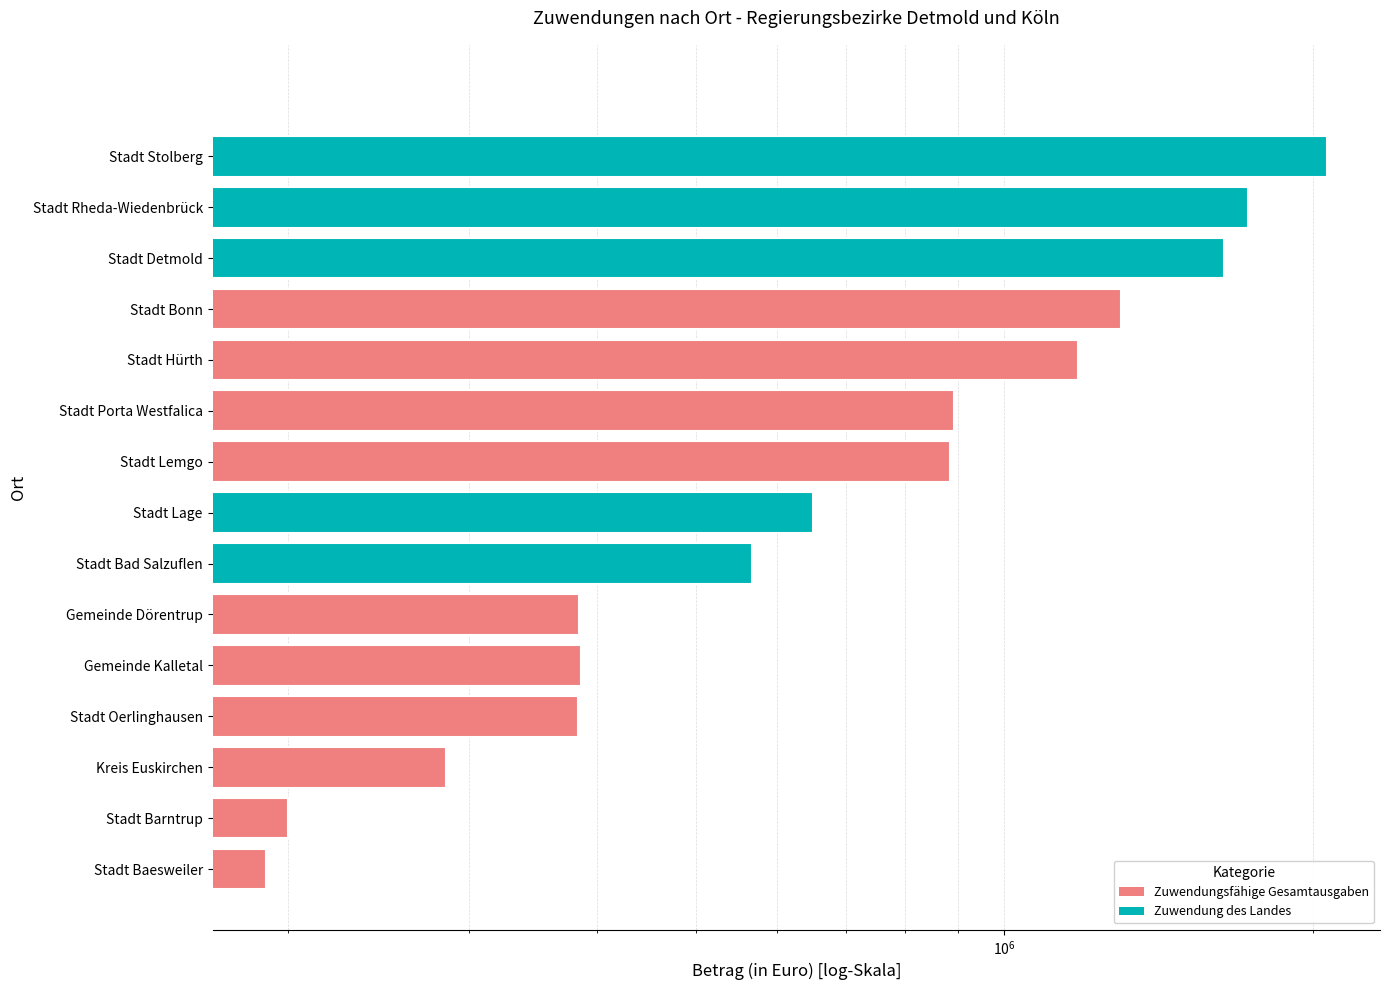

What position from the right is Stadt Bonn?

12